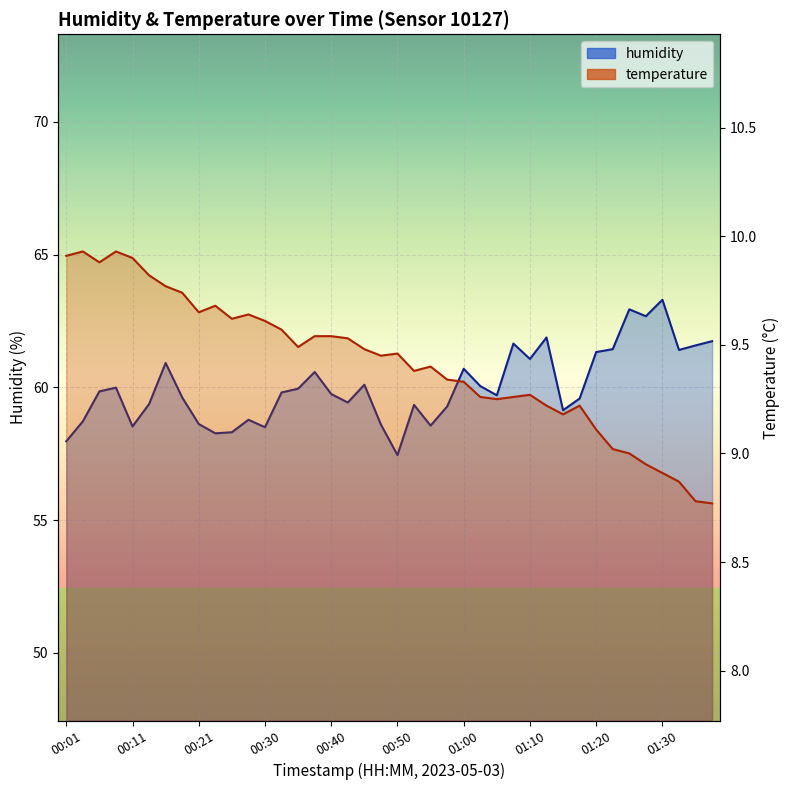

What is the difference between the second highest and minimum values in the temperature series?

1.2